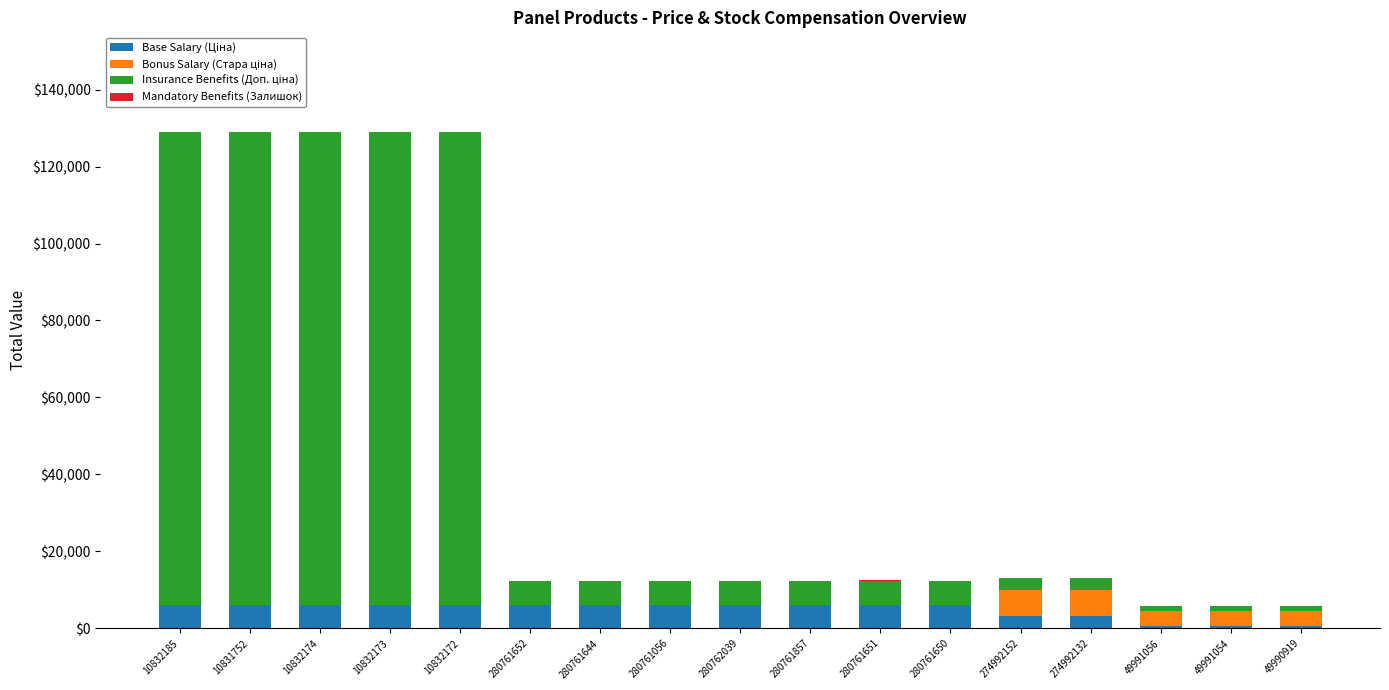

Between 274992152 and 49991054, which is larger?

274992152